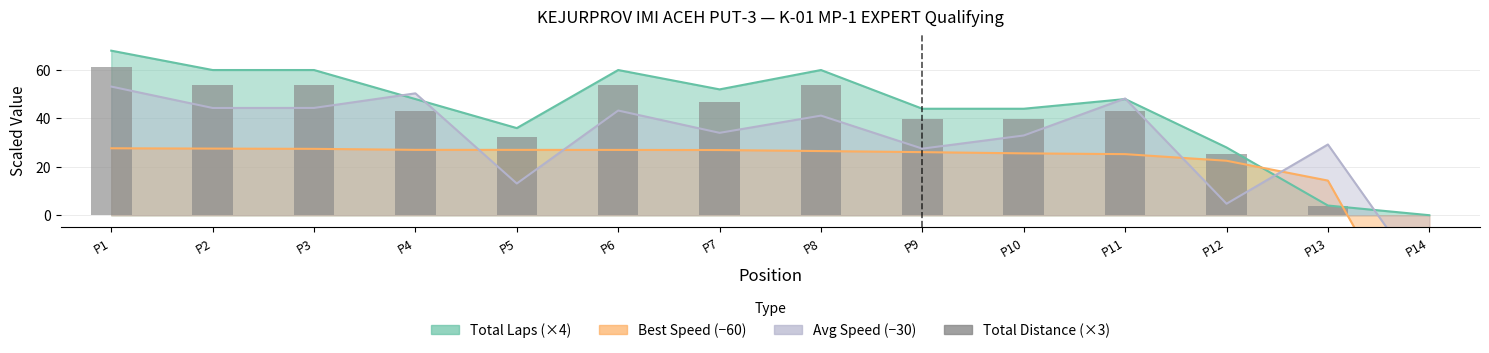

True or false: the data shows 32.6 at P7.

False